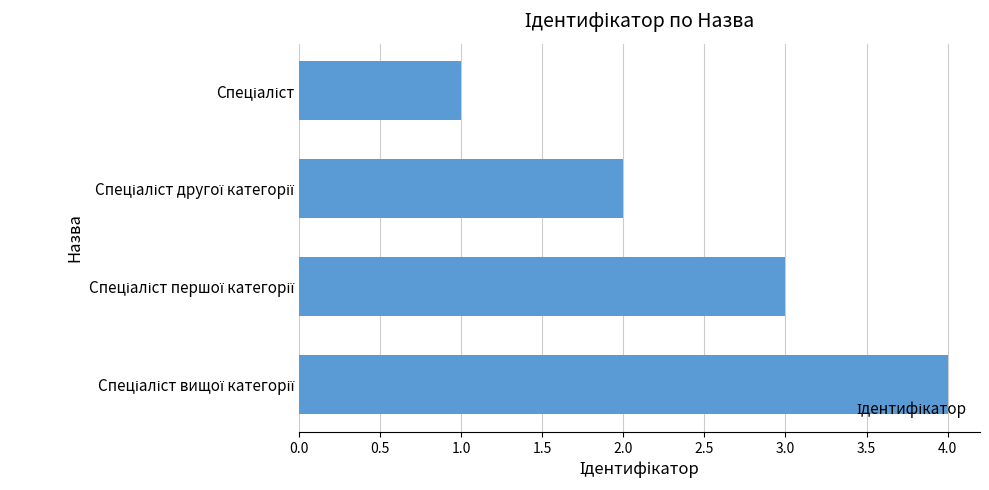

Does the chart contain any negative values?

No